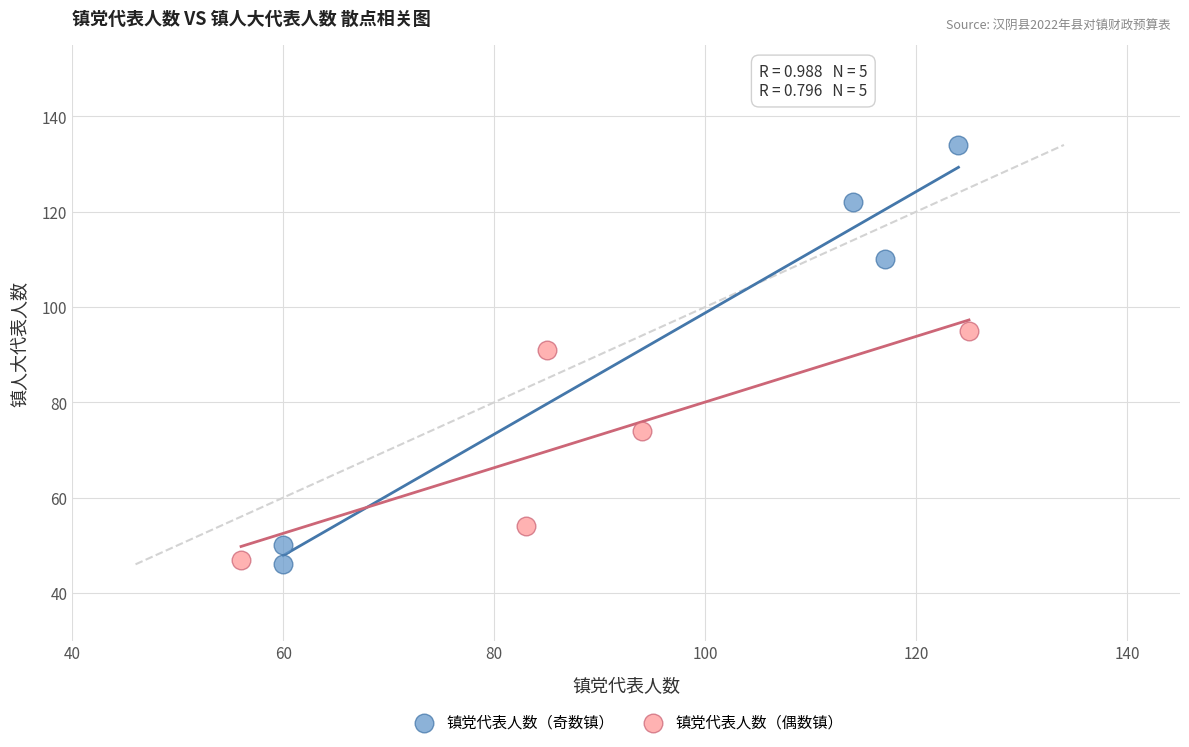

Which series has the largest Y range (max minus min)?

镇党代表人数（奇数镇）